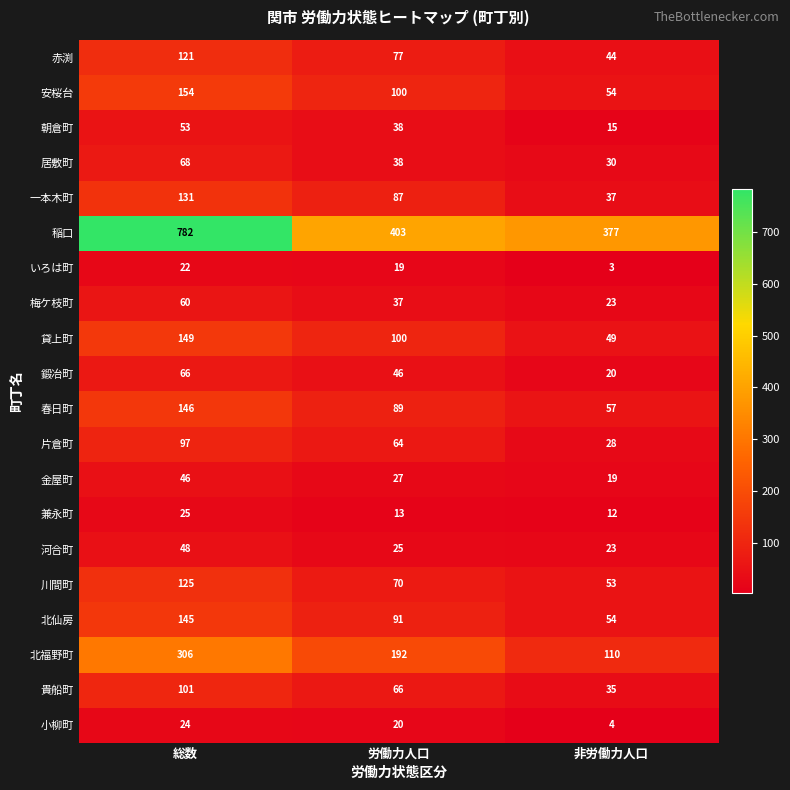

True or false: 北福野町 has a value of 275 at 労働力人口.

False